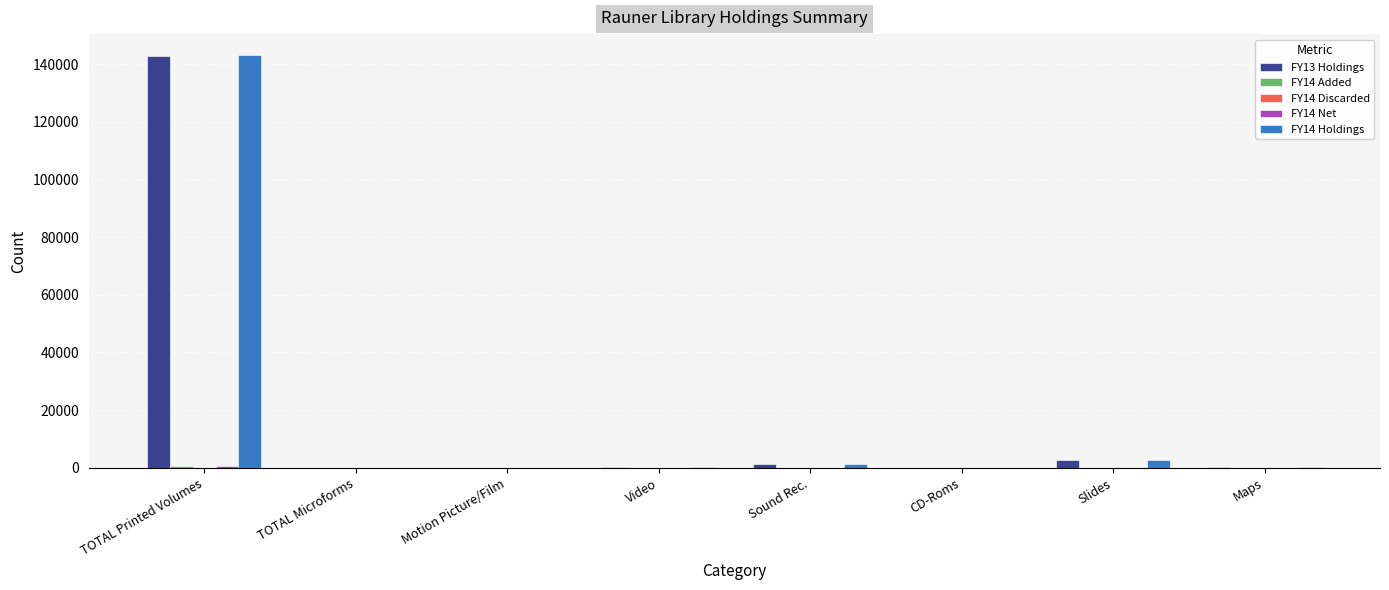

How many groups of bars are there?

8